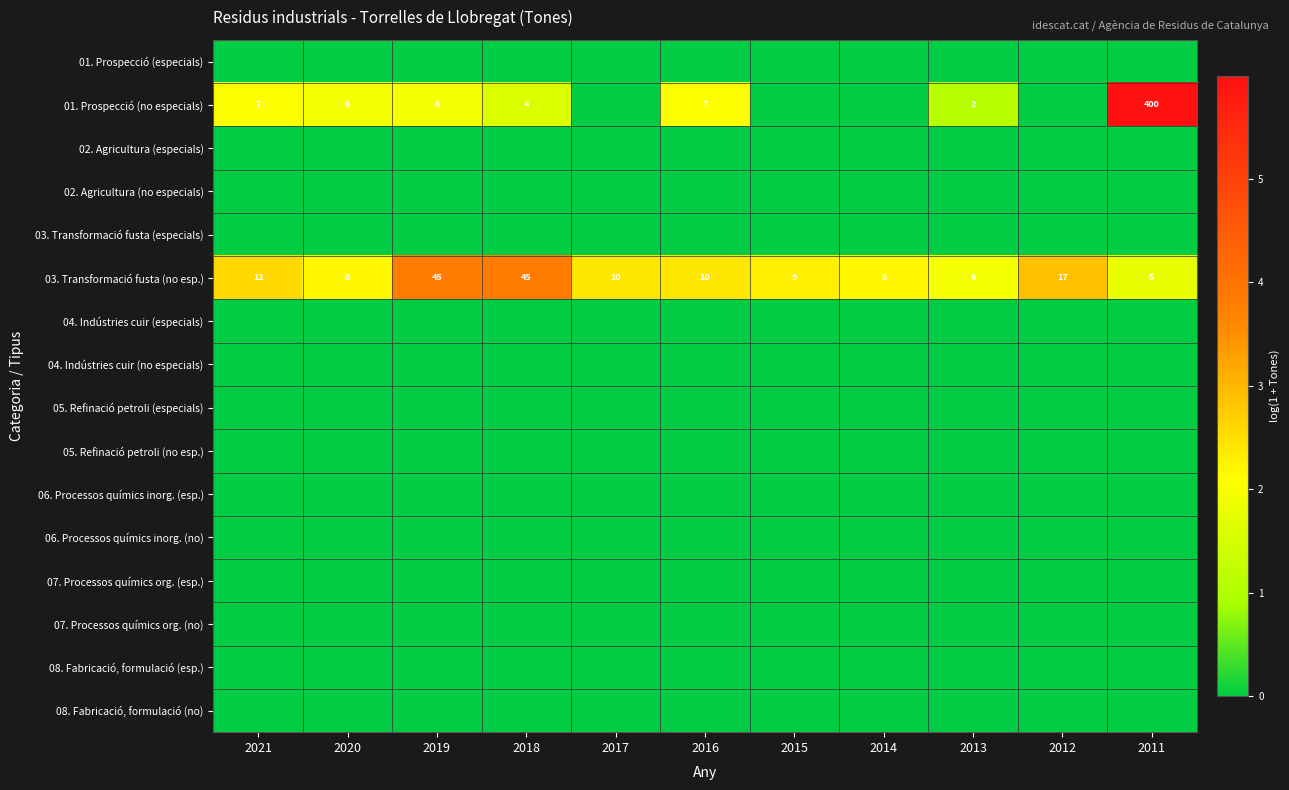

Between 2011 and 2019, which is larger?

2011